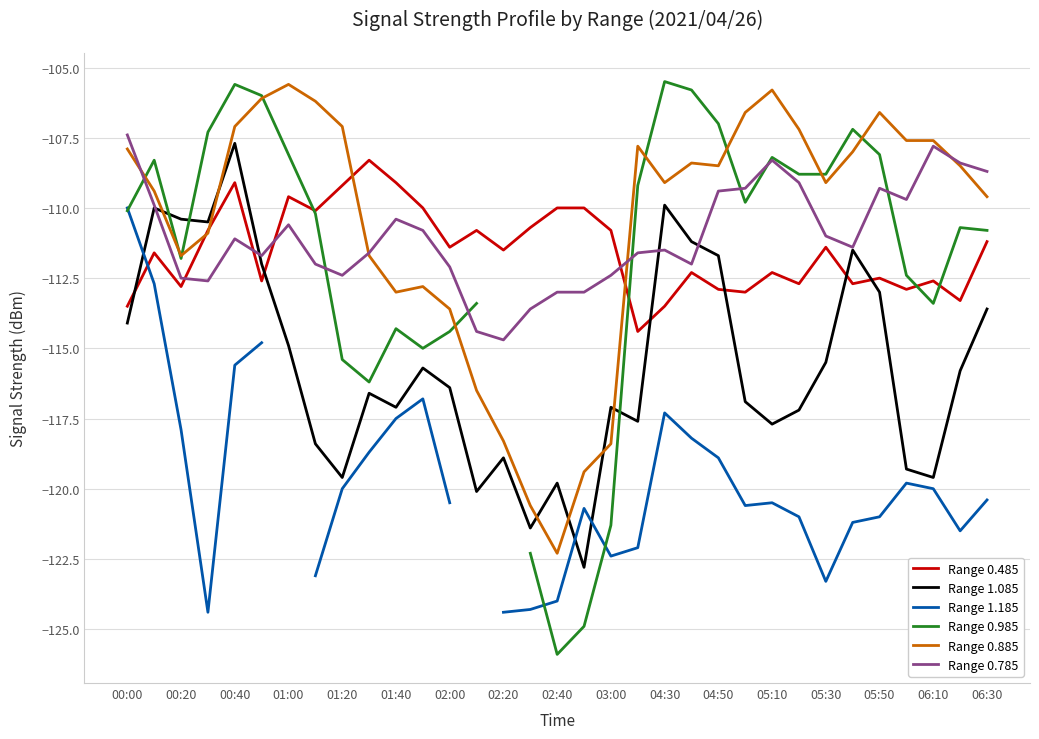

True or false: Range 1.185 has a value of -44.3 at 19.

False